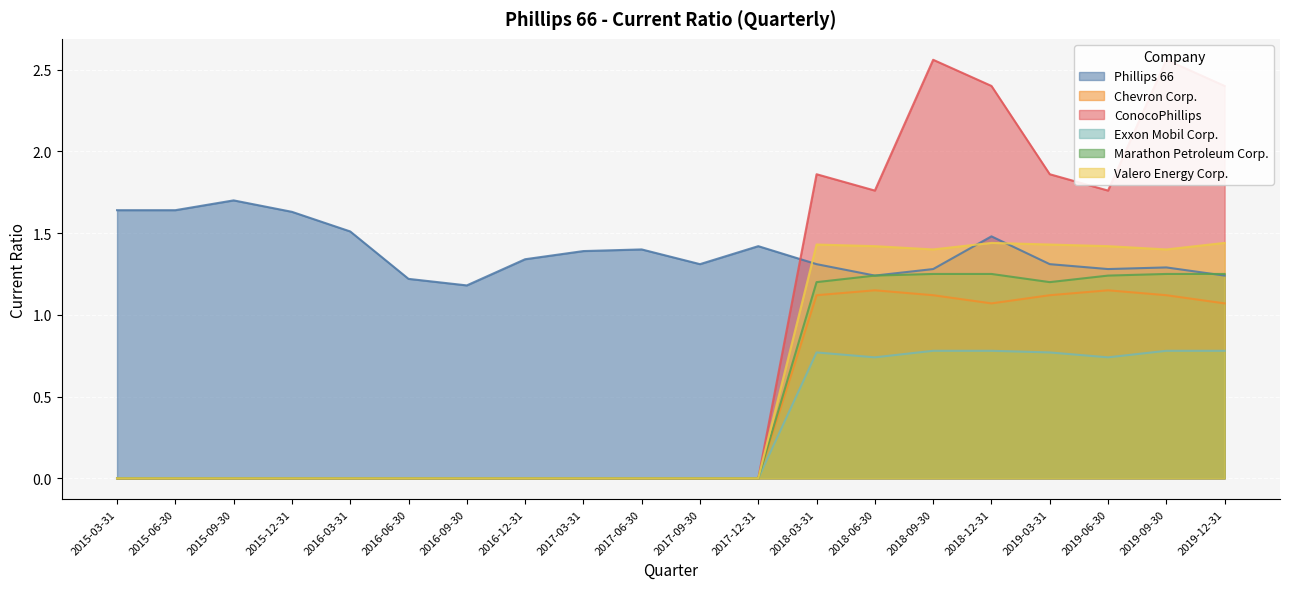

At which label does Chevron Corp. reach its peak?

2018-06-30